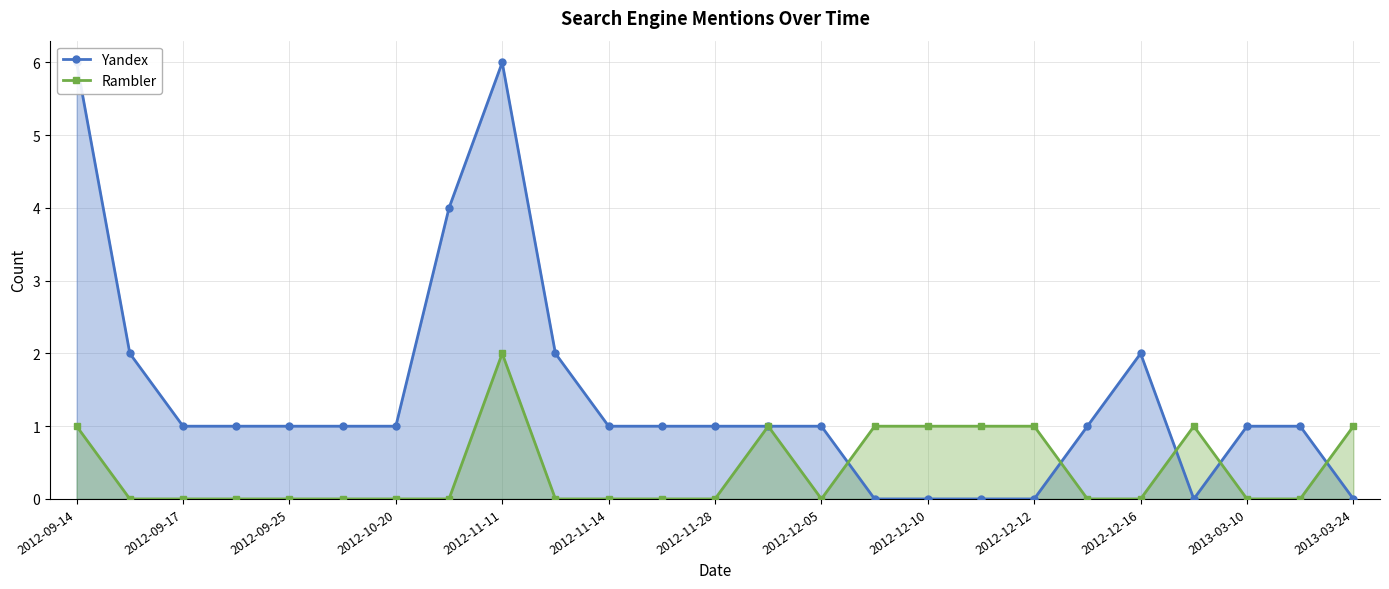

Which series has the largest total across all categories?

Yandex